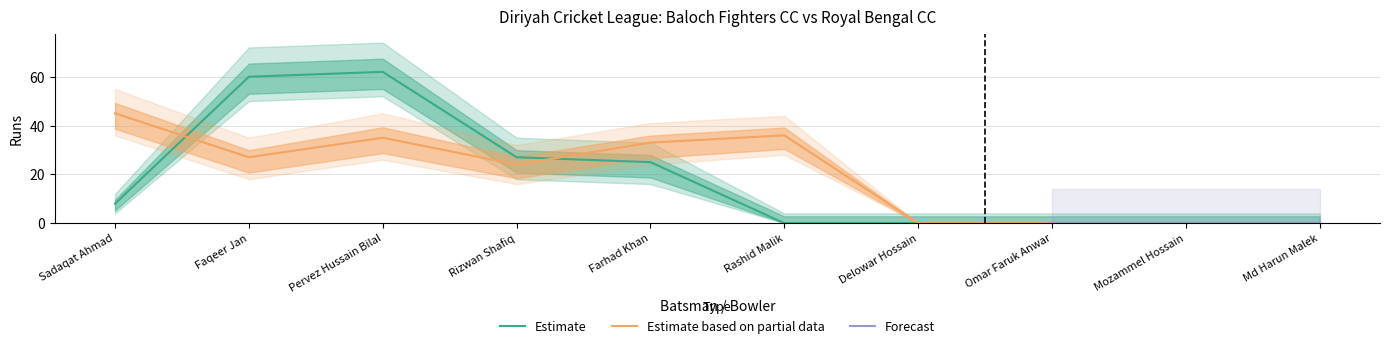

Where is Royal Bengal CC Bowling Upper nearest to the value 27?

Rizwan Shafiq